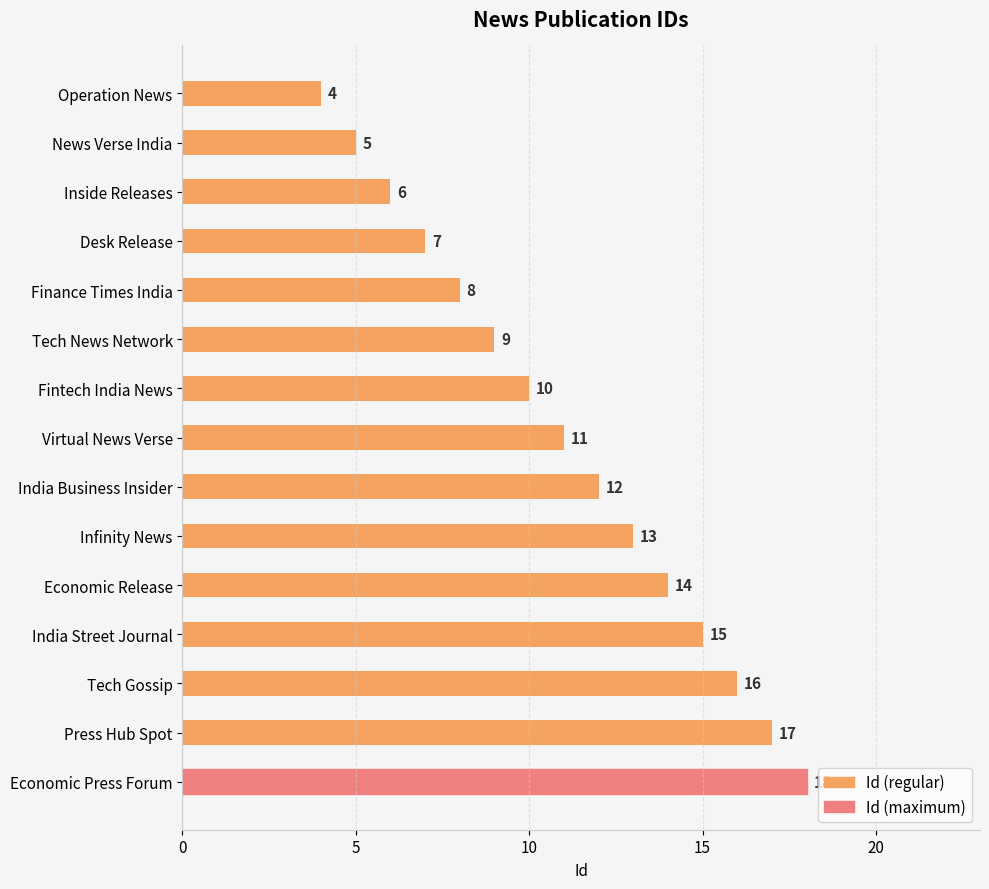

At which category does the chart reach its peak across all series?

Economic Press Forum